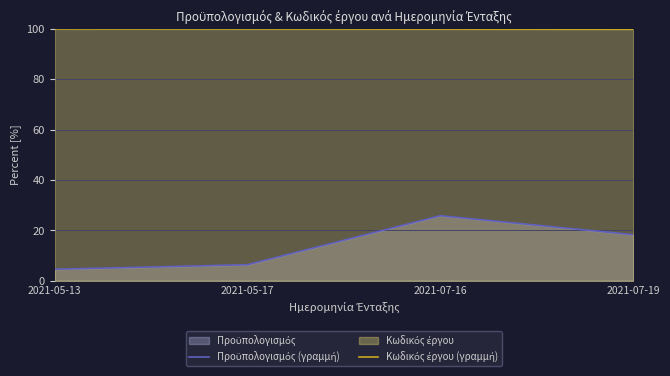

What is the difference between the maximum and second lowest values in the Προϋπολογισμός (γραμμή) series?

19.5